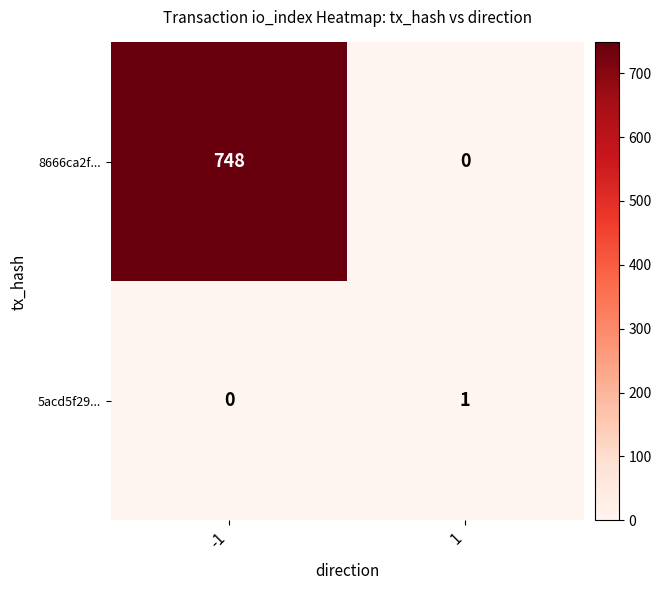

What is the highest value of the 8666ca2f... series?

748